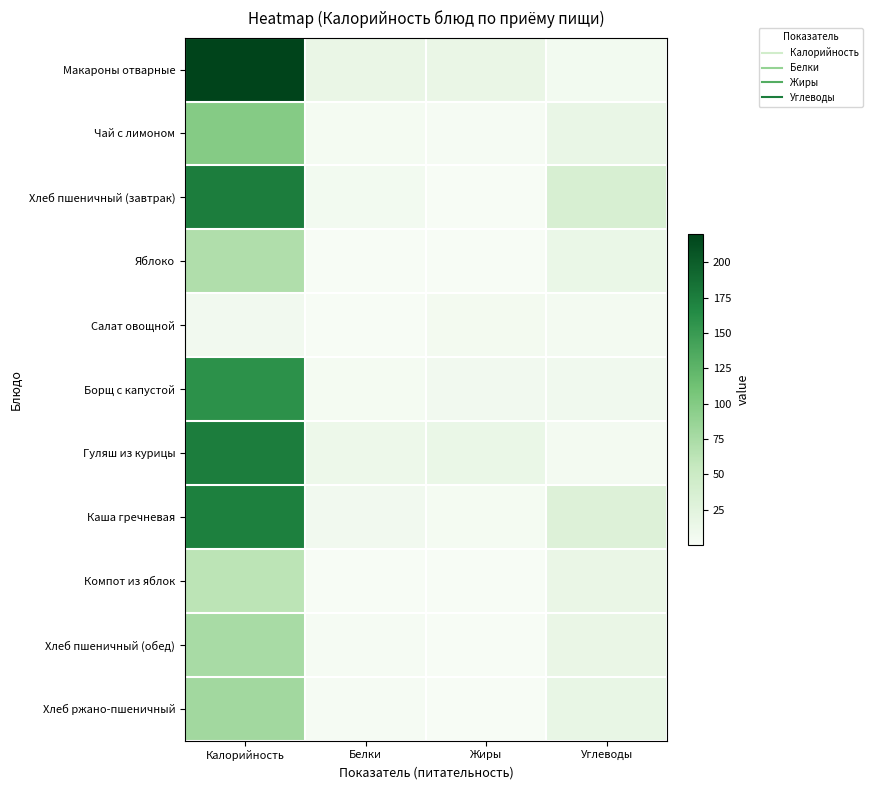

What is the total value across all series at Углеводы?

165.9